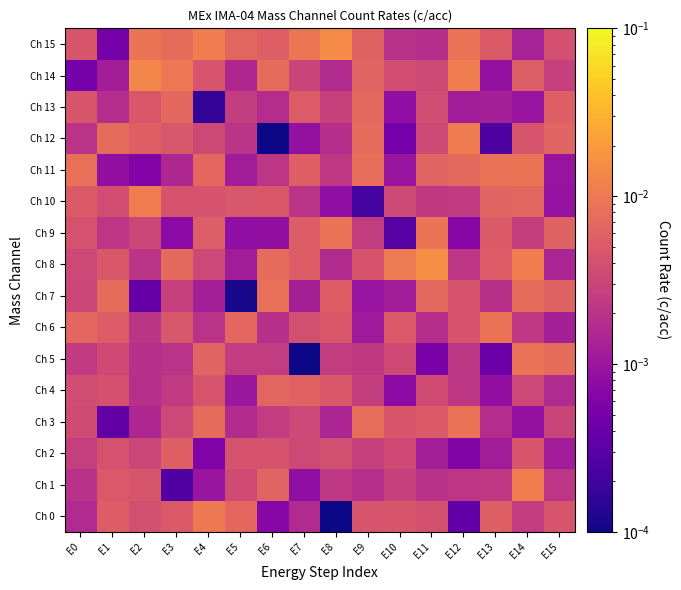

Rank the series at E5 from lowest to highest value.

Ch 7, Ch 9, Ch 4, Ch 11, Ch 8, Ch 14, Ch 3, Ch 12, Ch 13, Ch 5, Ch 1, Ch 2, Ch 10, Ch 15, Ch 6, Ch 0